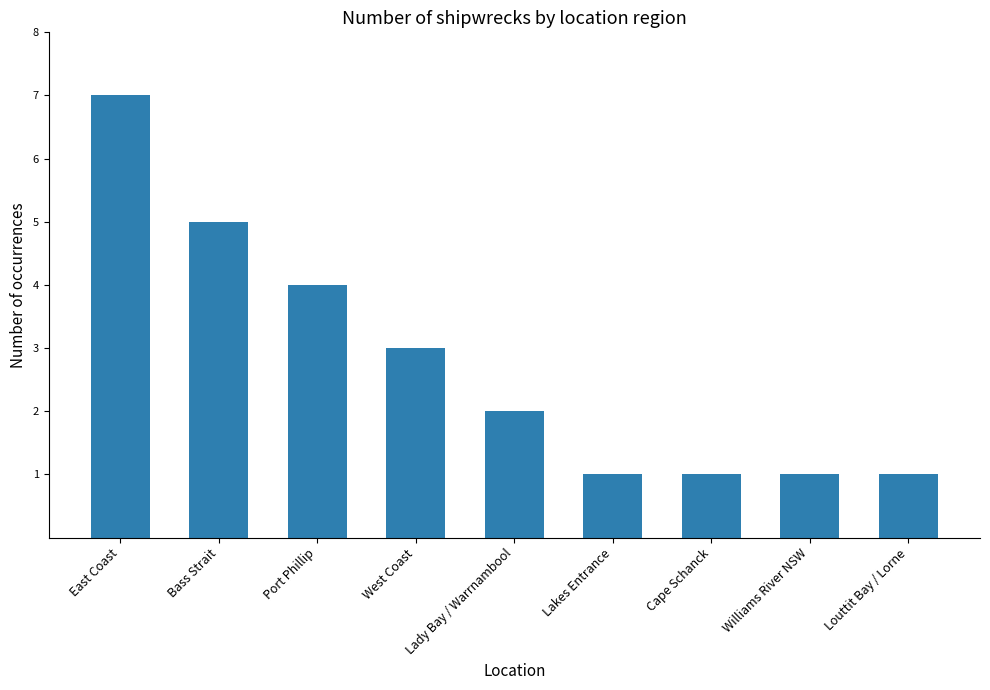

What is the average value?

3